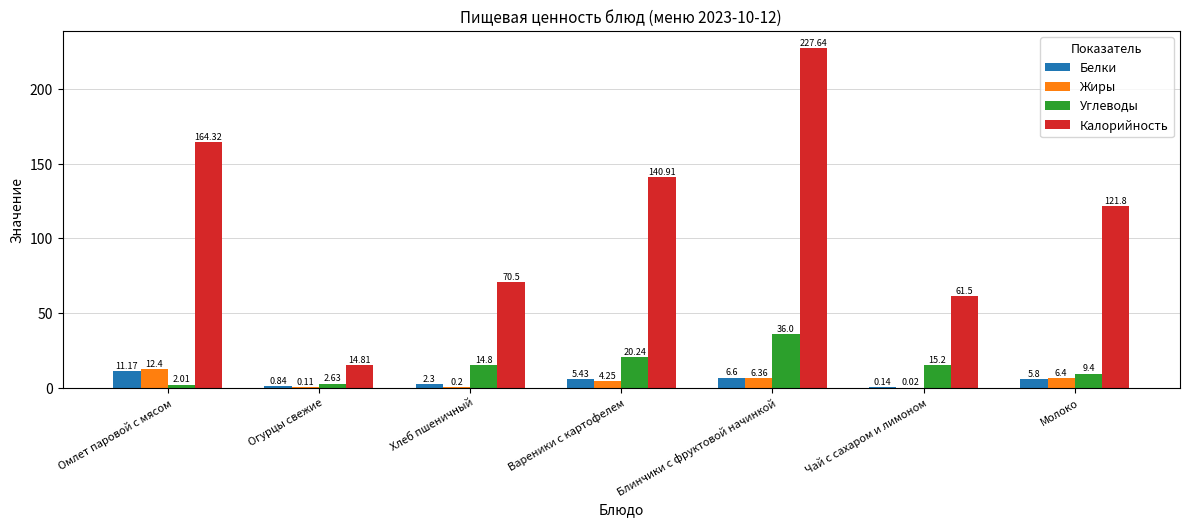

At which category is the sum across all series the highest?

Блинчики с фруктовой начинкой